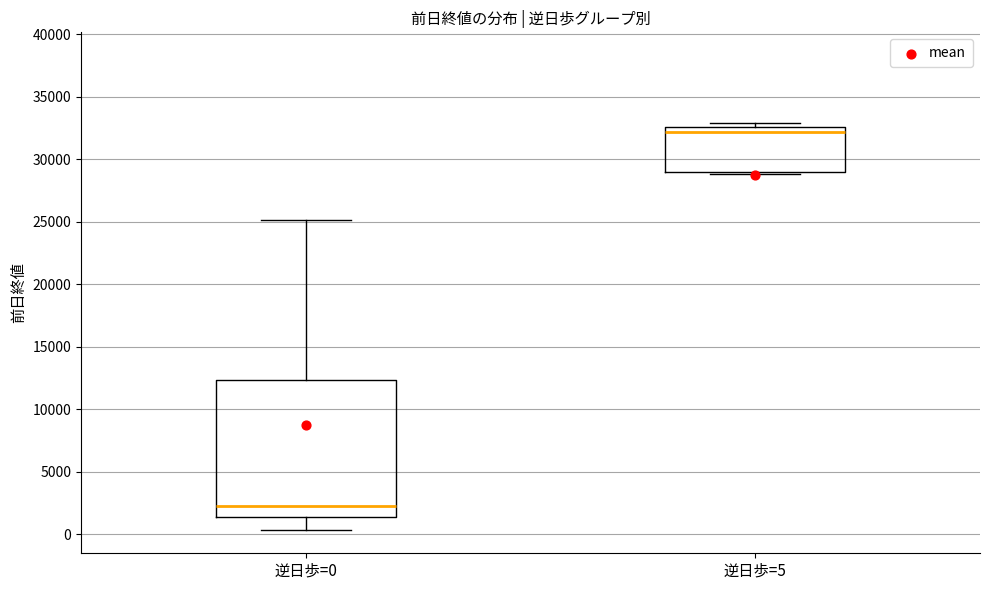

Which box is the tallest, from its lower edge to its upper edge?

逆日歩=0